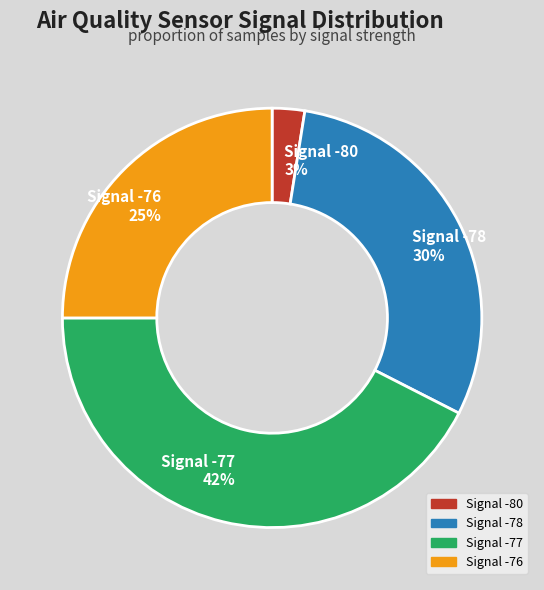

Does any single category account for the majority?

No